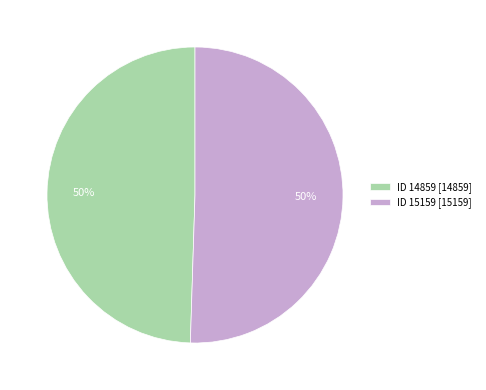

Do ID 15159 [15159] and ID 14859 [14859] together represent more than half of the pie?

Yes